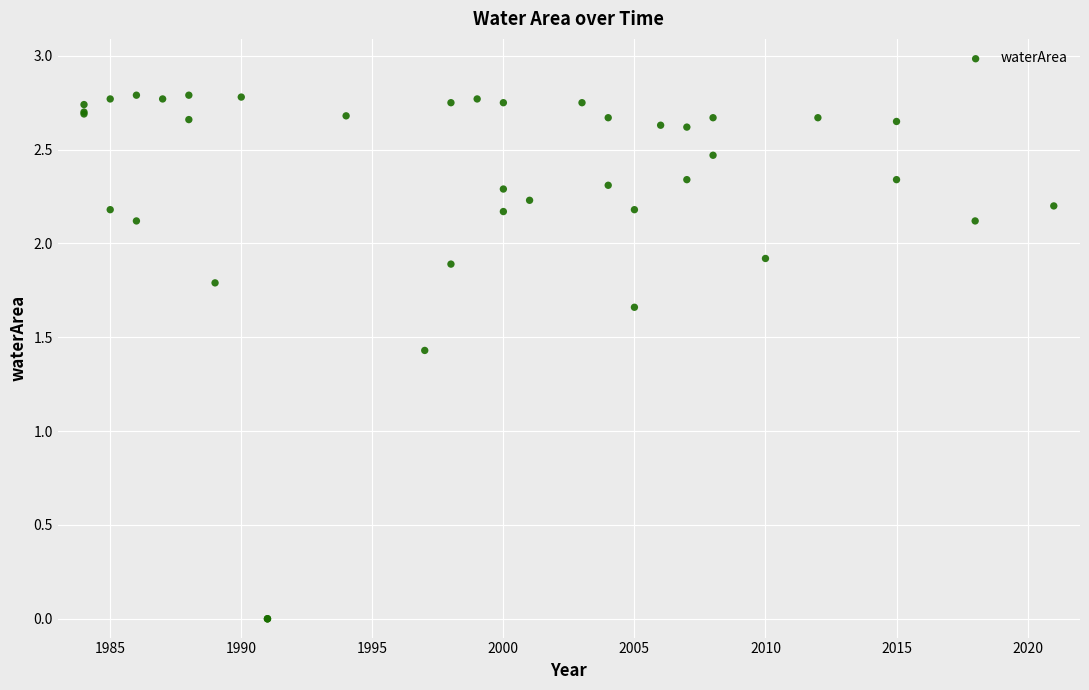

What Y value in the scatter plot is closest to 1?

1.4